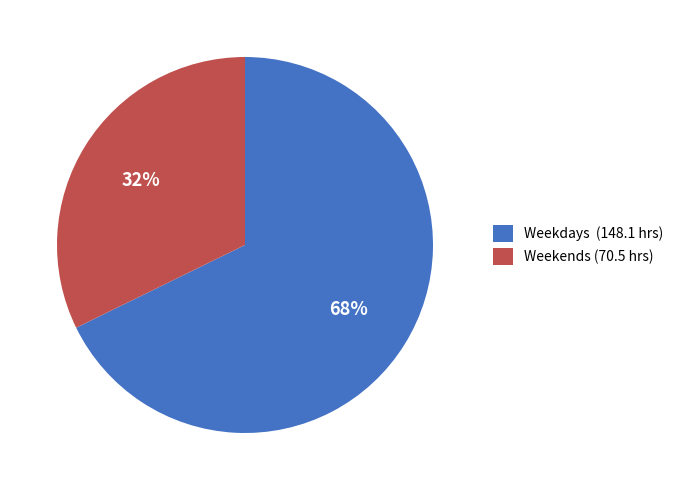

What is the smallest slice in the pie chart?

Weekends (70.5 hrs)